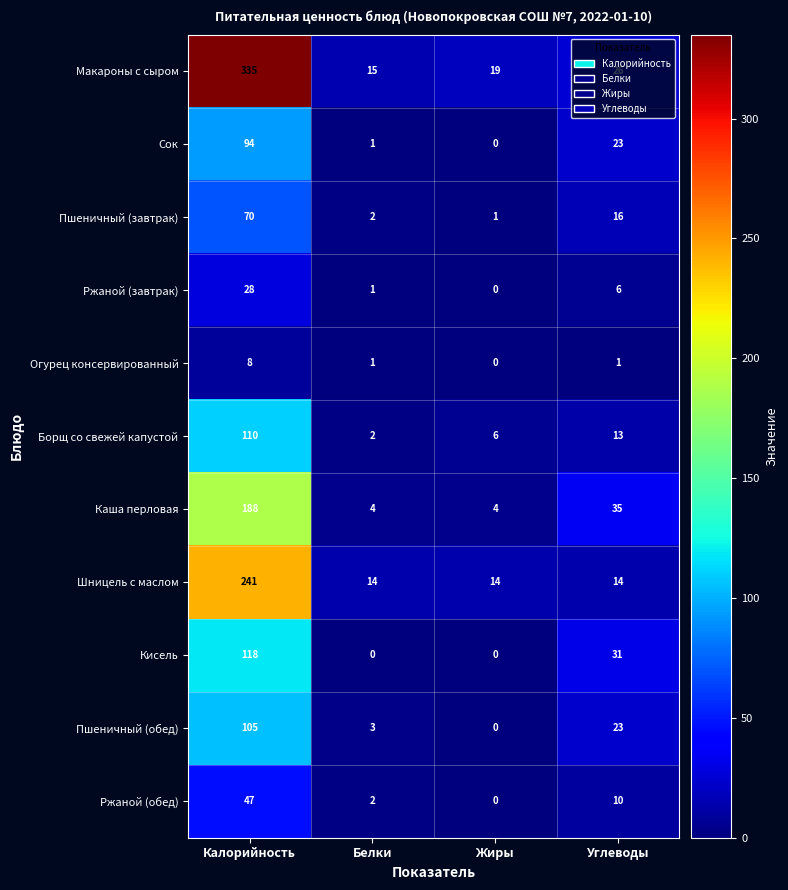

What is the difference between the second highest and second lowest values in the Ржаной (обед) series?

8